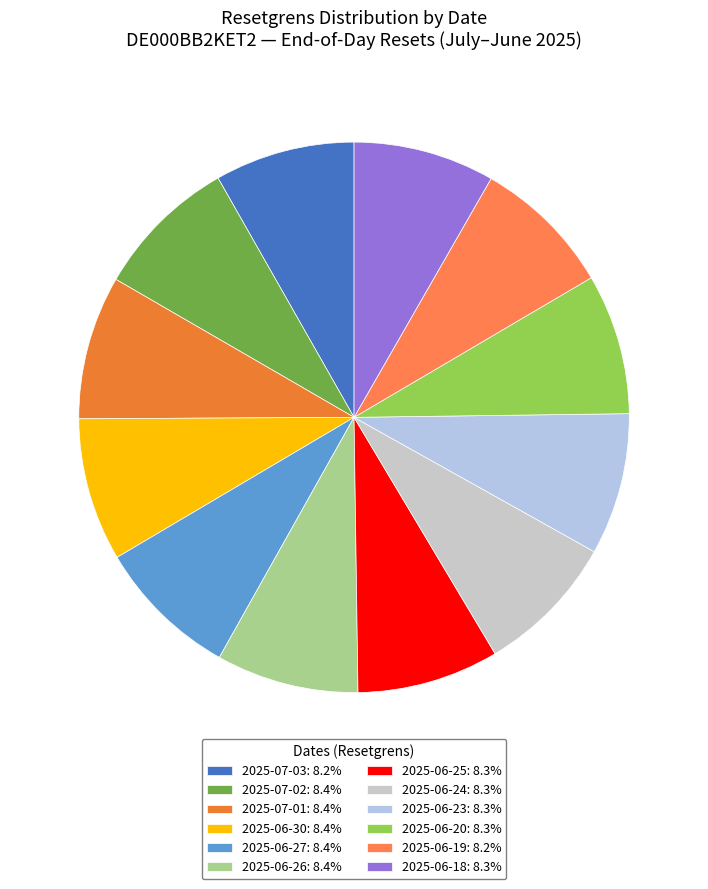

Is there a majority slice in this chart?

No